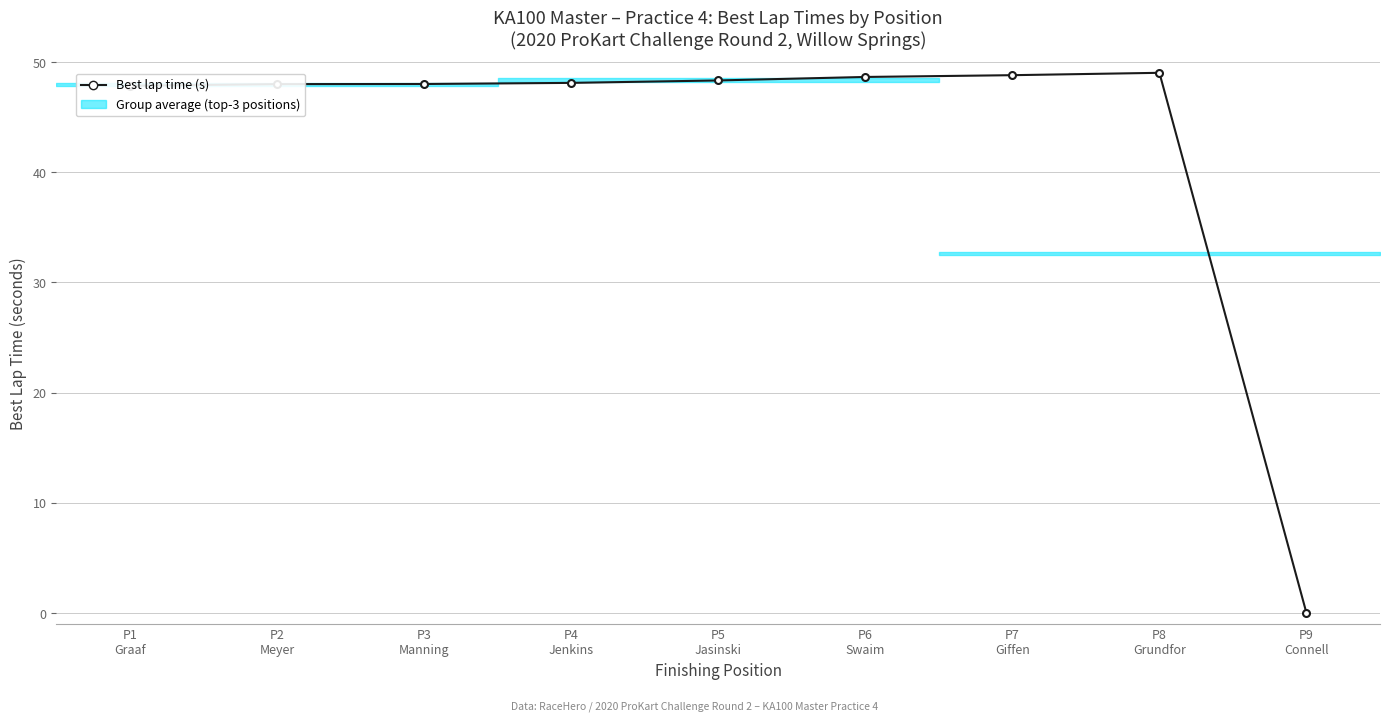

What is the label of the 4th point from the right?

P6
Swaim